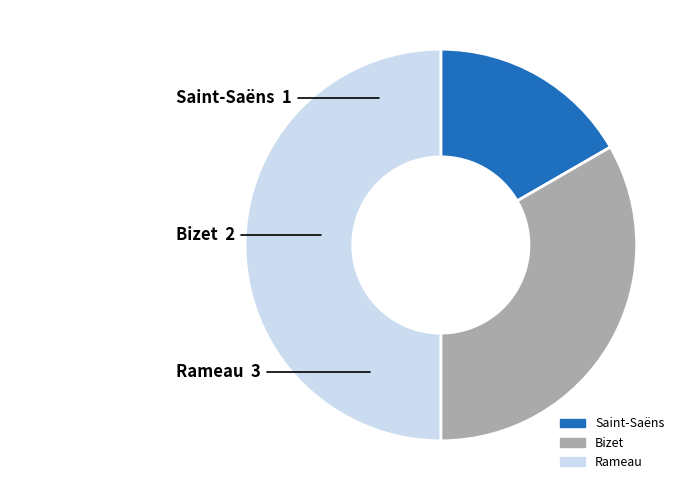

Is Saint-Saëns the majority of the pie?

No